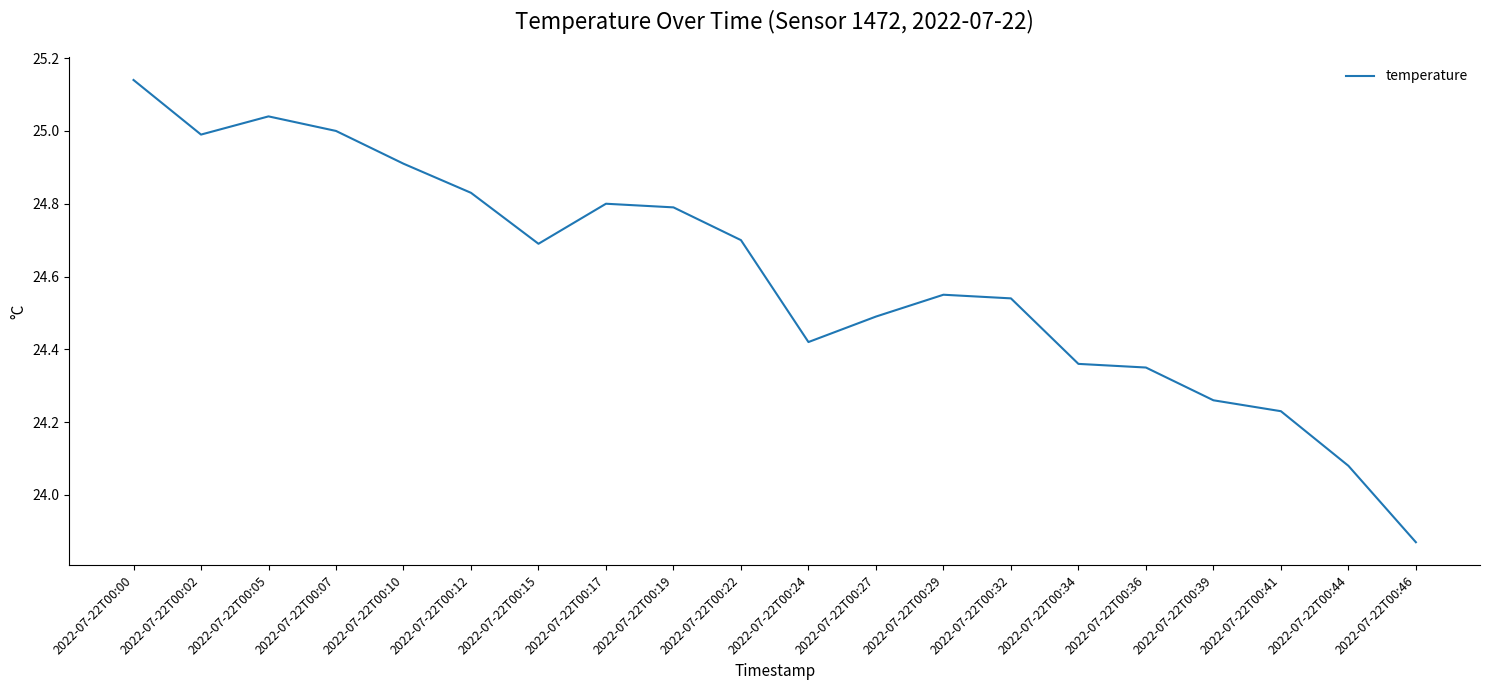

The chart shows a value of 33.1 at 2022-07-22T00:07. True or false?

False